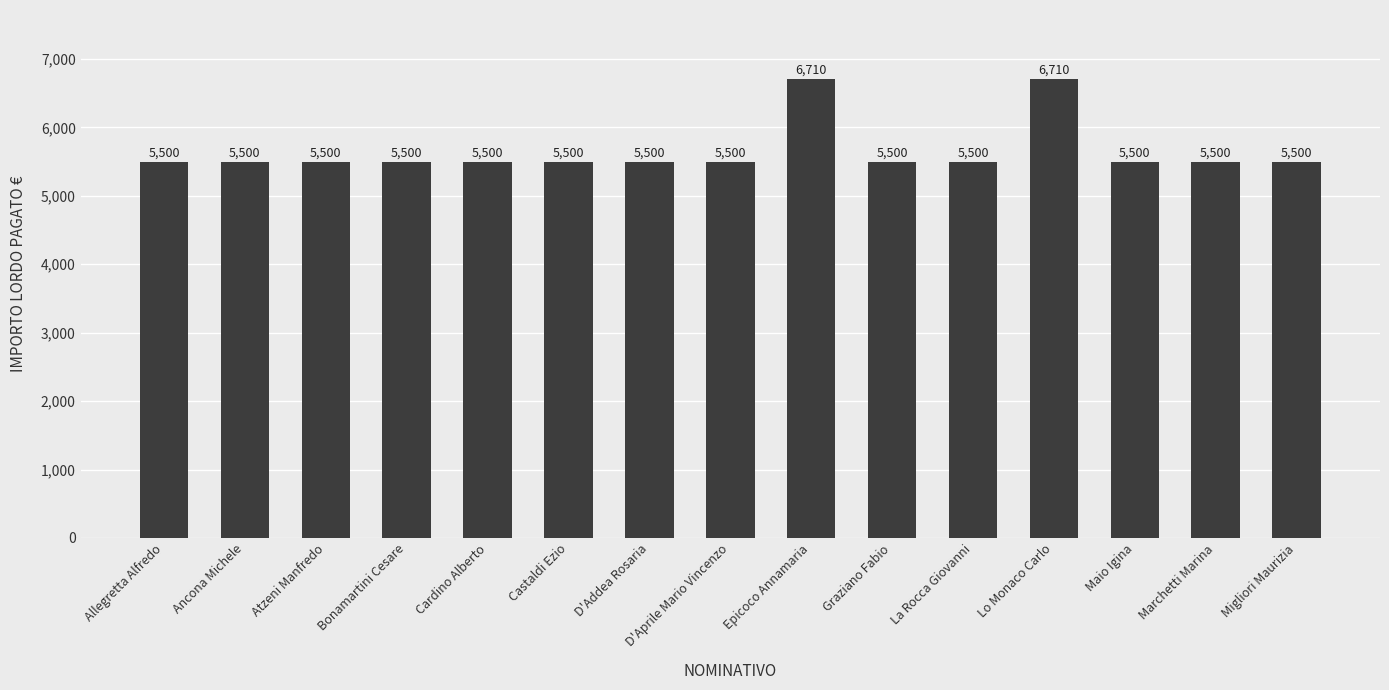

What is the value of the 13th bar from the left?

5500